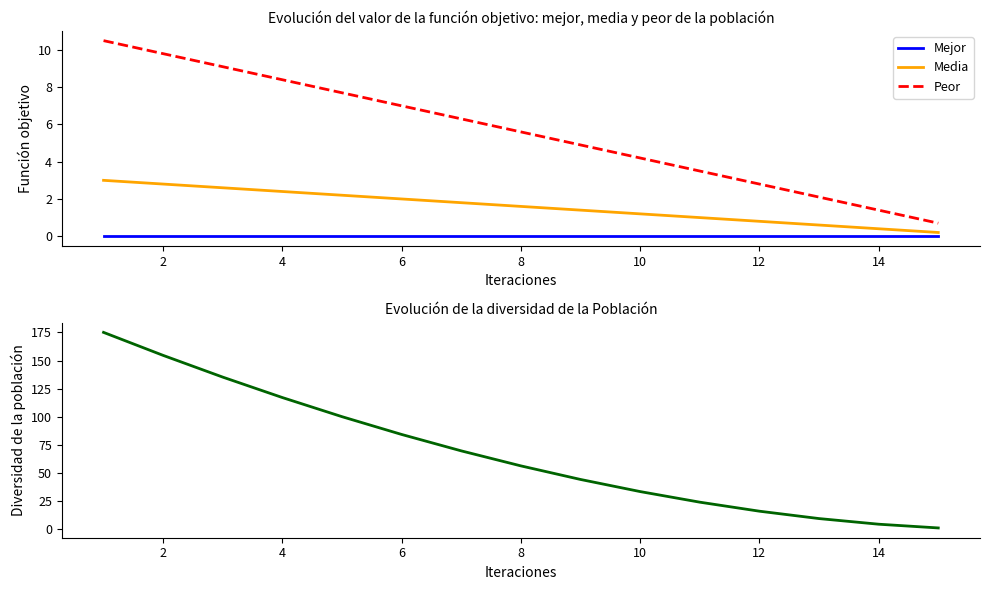

Is it true that Mejor equals 0.0 at 6?

True